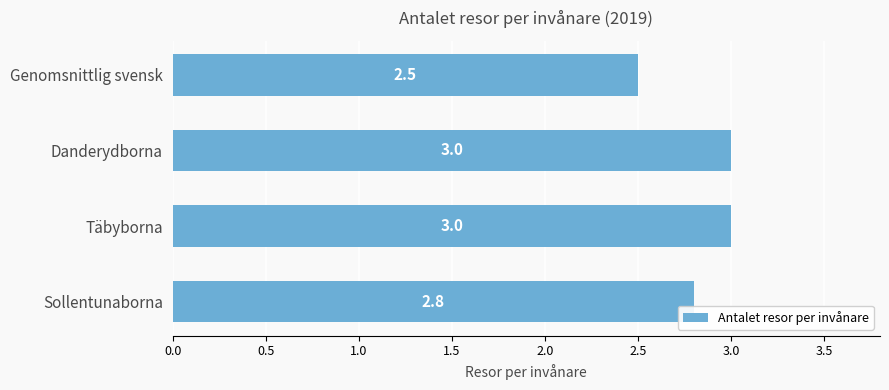

What is the change in value from Täbyborna to Genomsnittlig svensk?

-0.5